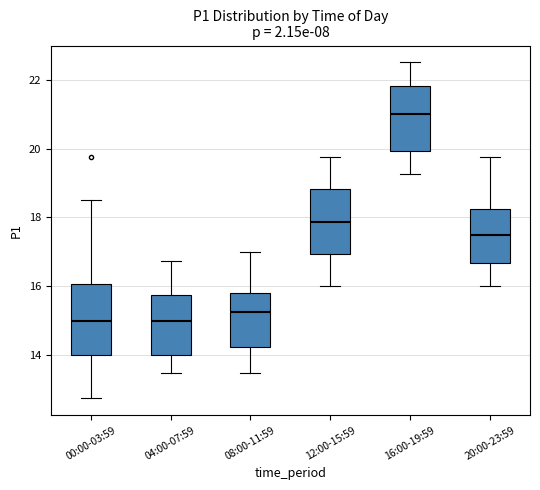

Reading left to right, transcribe this box plot: for each box, give where its median line is, the range the box spans, and where its two whiskers end, as read against the y-axis. The values are not printed on the chart, so give them approximately, as read against the axis.

00:00-03:59: median 15.0, box 14.0 to 16.0, whiskers 12.8 to 18.6
04:00-07:59: median 15.0, box 14.0 to 15.8, whiskers 13.6 to 16.8
08:00-11:59: median 15.2, box 14.2 to 15.8, whiskers 13.6 to 17.0
12:00-15:59: median 17.8, box 17.0 to 18.8, whiskers 16.0 to 19.8
16:00-19:59: median 21.0, box 20.0 to 21.8, whiskers 19.2 to 22.6
20:00-23:59: median 17.6, box 16.6 to 18.2, whiskers 16.0 to 19.8